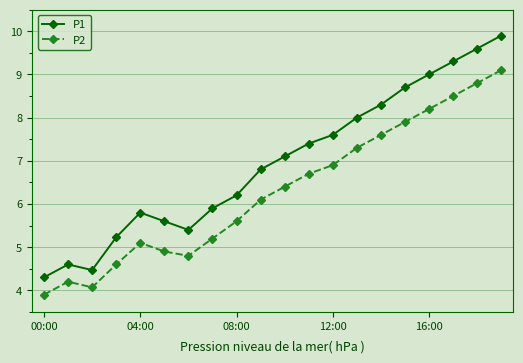

Rank the series by their average value, from lowest to highest.

P2, P1